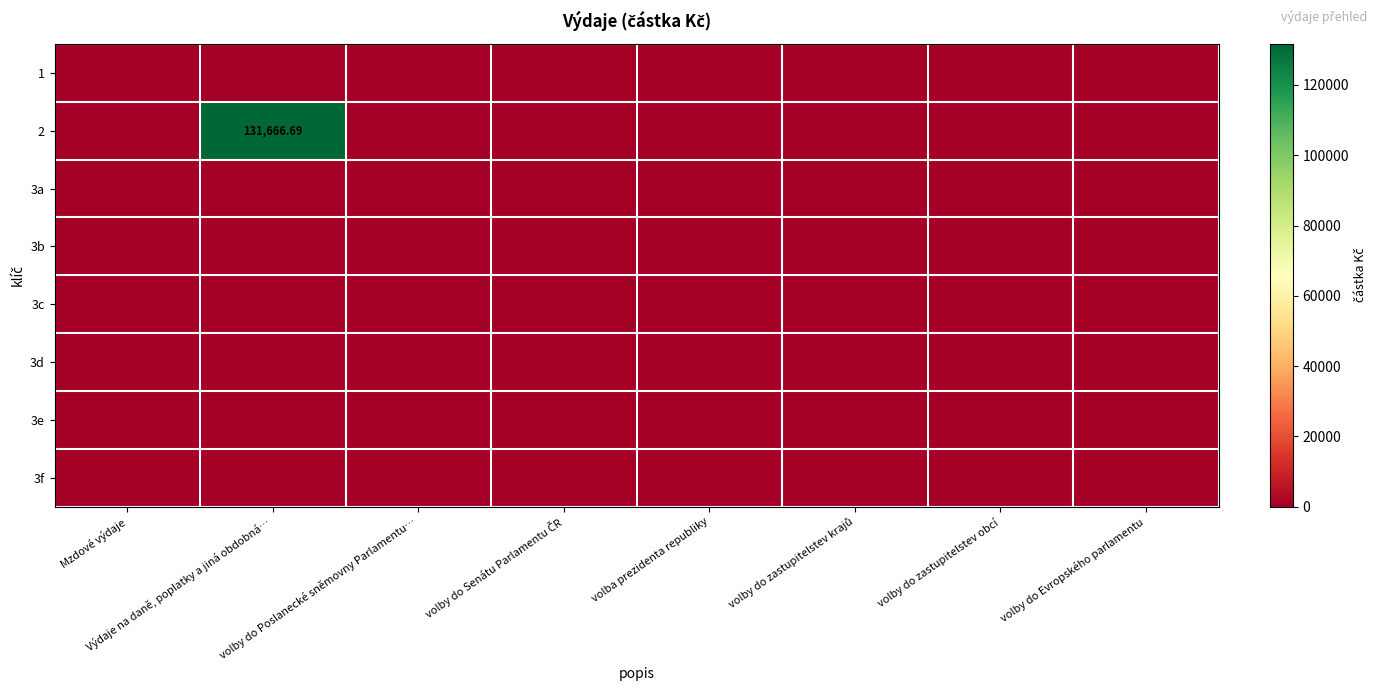

List the series in order of their peak value, highest first.

2, 1, 3a, 3b, 3c, 3d, 3e, 3f